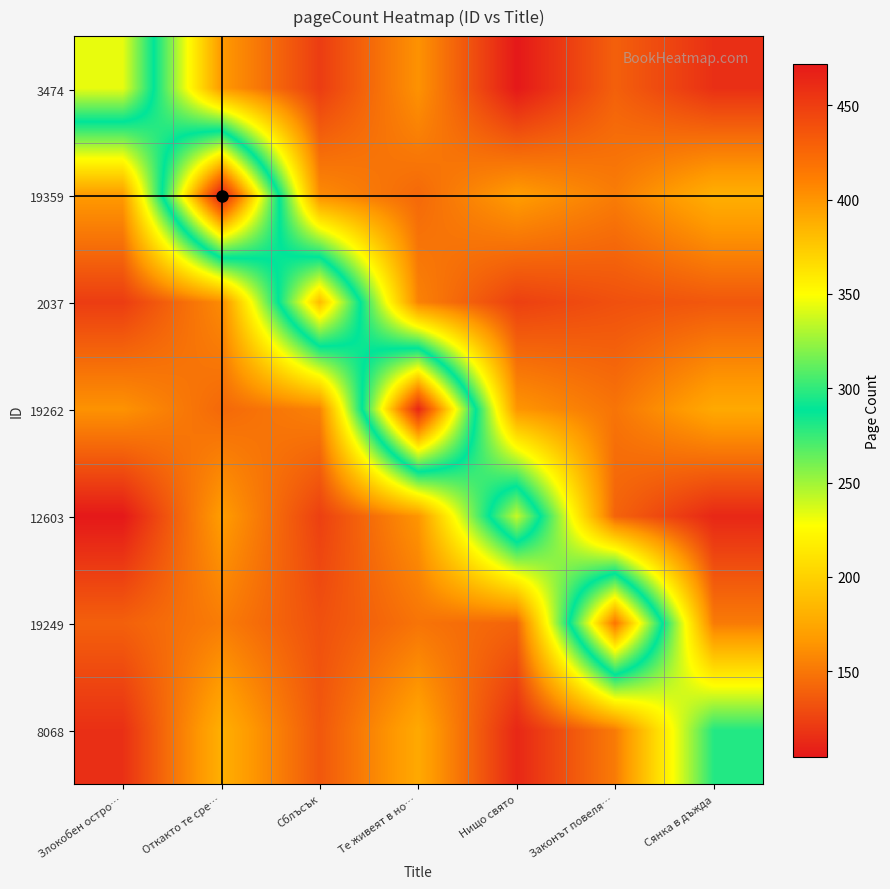

Reading right to left, what are all the values shown in this chart?

3474: Сянка в дъжда=116.0	Законът повеля…=139.2	Нищо свято=104.8	Те живеят в но…=163.2	Сблъсък=122.2	Откакто те сре…=167.2	Злокобен остро…=344.0
19359: Сянка в дъжда=180.0	Законът повеля…=152.8	Нищо свято=168.8	Те живеят в но…=143.2	Сблъсък=159.6	Откакто те сре…=472.0	Злокобен остро…=167.2
2037: Сянка в дъжда=135.0	Законът повеля…=131.6	Нищо свято=123.8	Те живеят в но…=155.6	Сблъсък=382.0	Откакто те сре…=159.6	Злокобен остро…=122.2
19262: Сянка в дъжда=176.0	Законът повеля…=148.8	Нищо свято=164.8	Те живеят в но…=464.0	Сблъсък=155.6	Откакто те сре…=143.2	Злокобен остро…=163.2
12603: Сянка в дъжда=112.0	Законът повеля…=140.8	Нищо свято=336.0	Те живеят в но…=164.8	Сблъсък=123.8	Откакто те сре…=168.8	Злокобен остро…=104.8
19249: Сянка в дъжда=152.0	Законът повеля…=416.0	Нищо свято=140.8	Те живеят в но…=148.8	Сблъсък=131.6	Откакто те сре…=152.8	Злокобен остро…=139.2
8068: Сянка в дъжда=280.0	Законът повеля…=152.0	Нищо свято=112.0	Те живеят в но…=176.0	Сблъсък=135.0	Откакто те сре…=180.0	Злокобен остро…=116.0